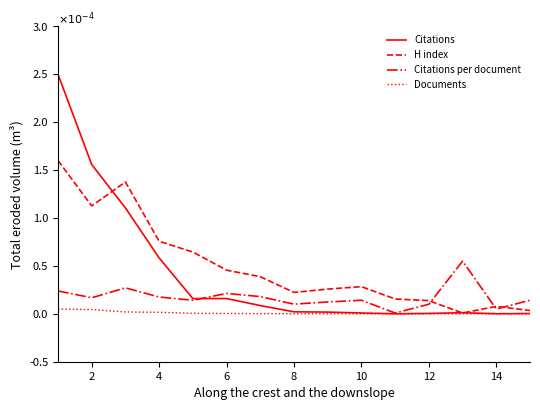

Rank the series by their average value, from highest to lowest.

H index, Citations, Citations per document, Documents